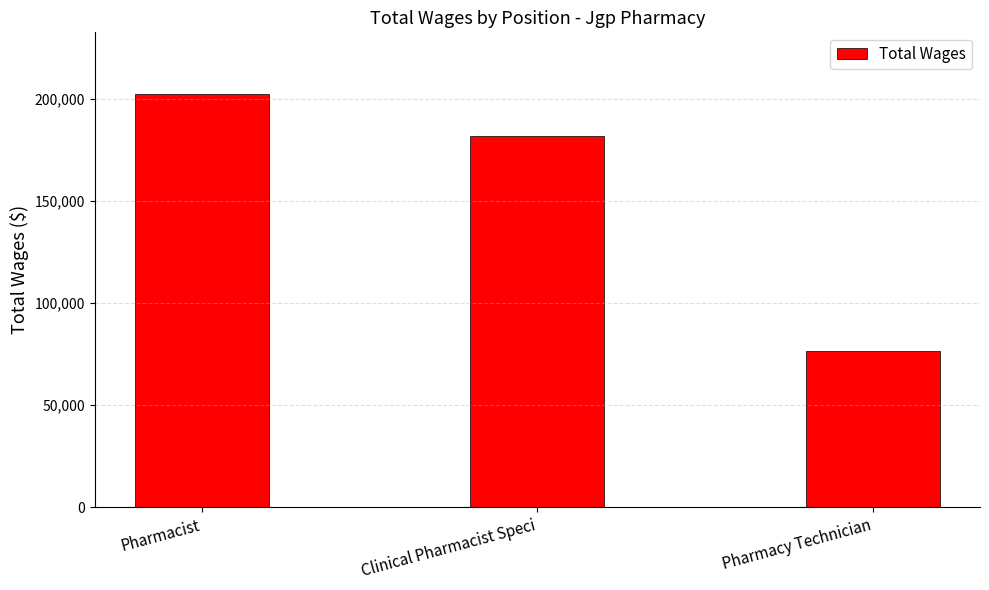

Count the number of data series in this chart.

1